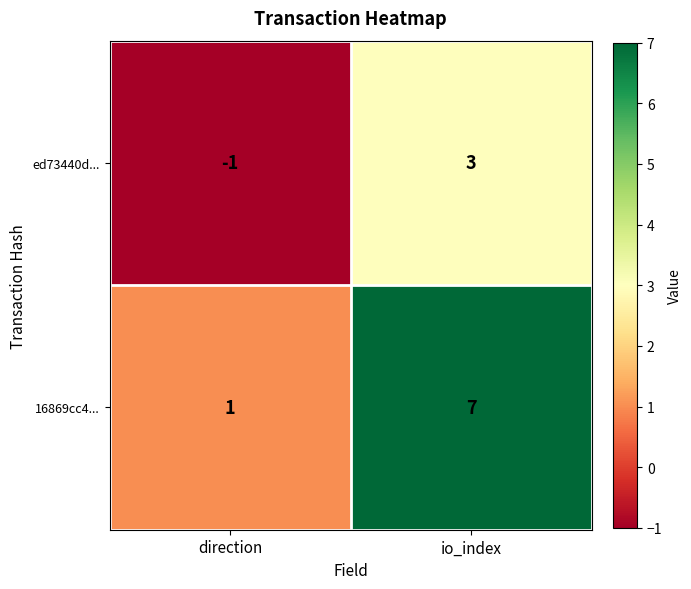

Count the number of categories in the chart.

2